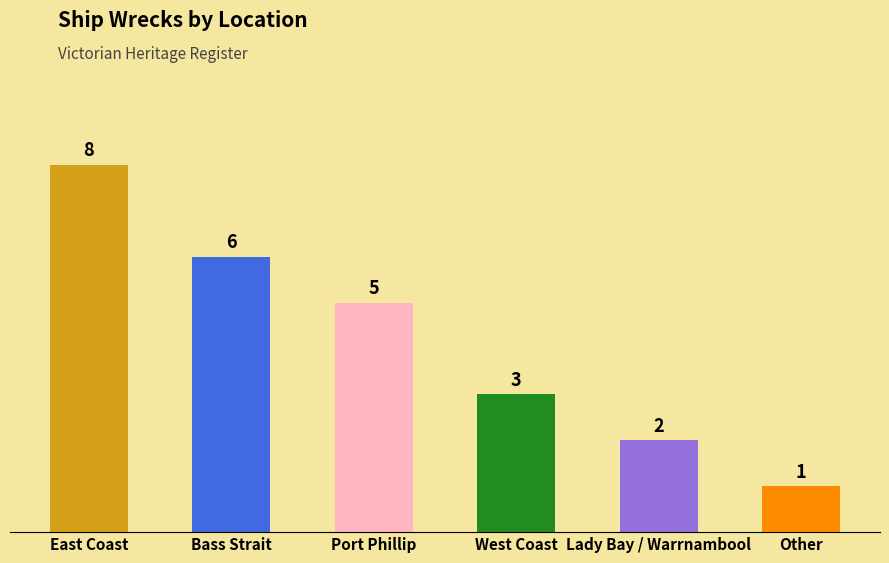

Reading right to left, extract all data points from this chart.

1	2	3	5	6	8